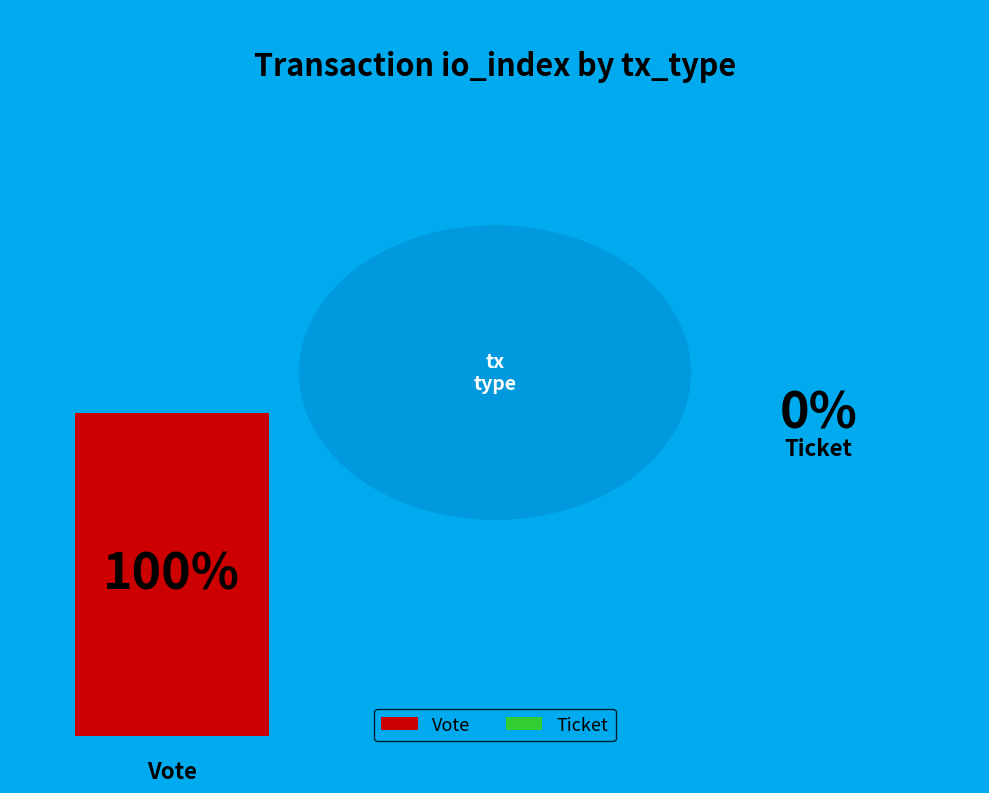

What percentage is NOT represented by Ticket?

100.0%